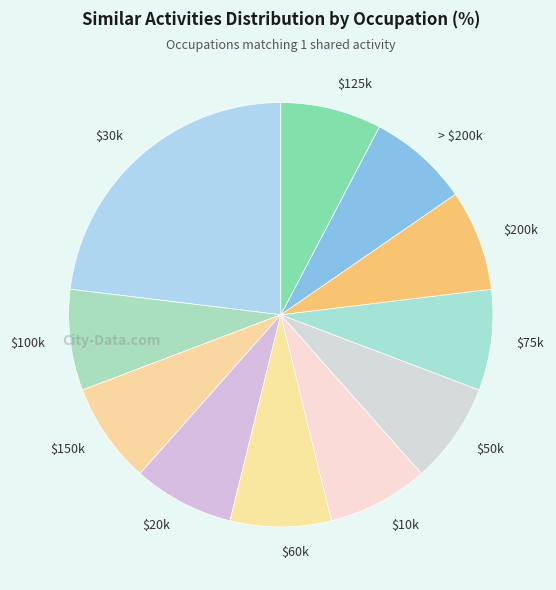

Does > $200k account for over 50% of the chart?

No